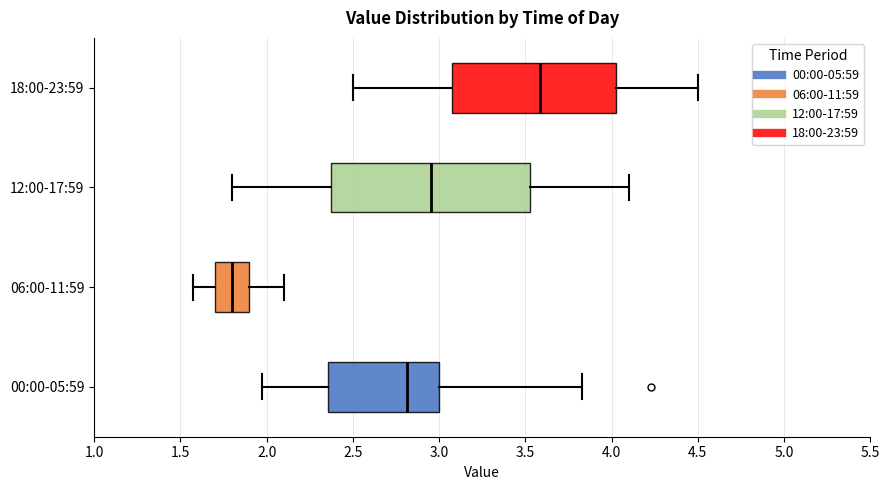

Reading bottom to top, transcribe this box plot: for each box, give where its median line is, the range the box spans, and where its two whiskers end, as read against the x-axis. The values are not printed on the chart, so give them approximately, as read against the axis.

00:00-05:59: median 2.80, box 2.35 to 3.00, whiskers 1.95 to 3.85
06:00-11:59: median 1.80, box 1.70 to 1.90, whiskers 1.55 to 2.10
12:00-17:59: median 2.95, box 2.40 to 3.55, whiskers 1.80 to 4.10
18:00-23:59: median 3.60, box 3.10 to 4.05, whiskers 2.50 to 4.50